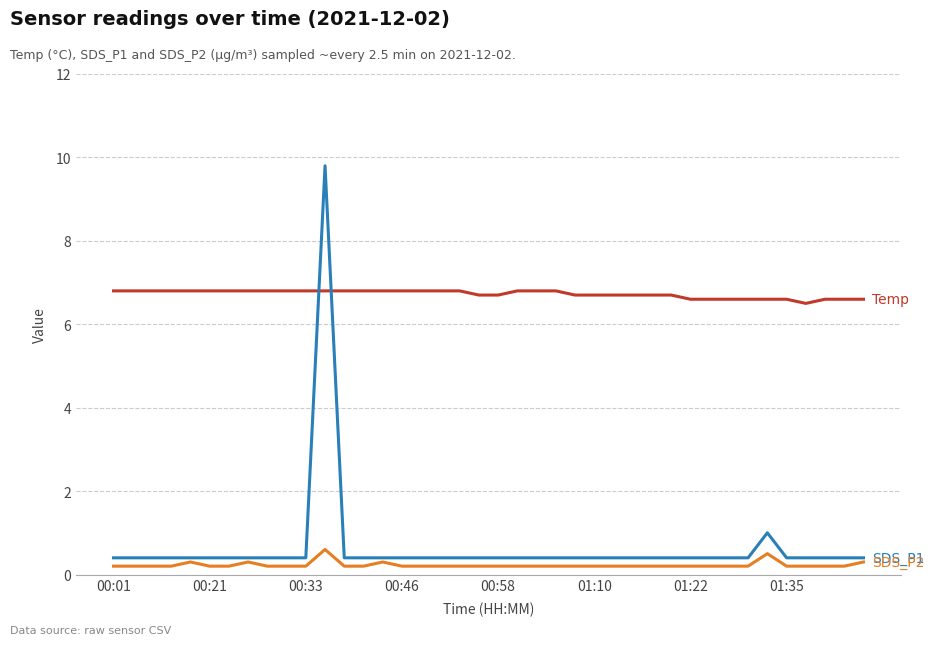

What is the greatest value displayed?

9.8